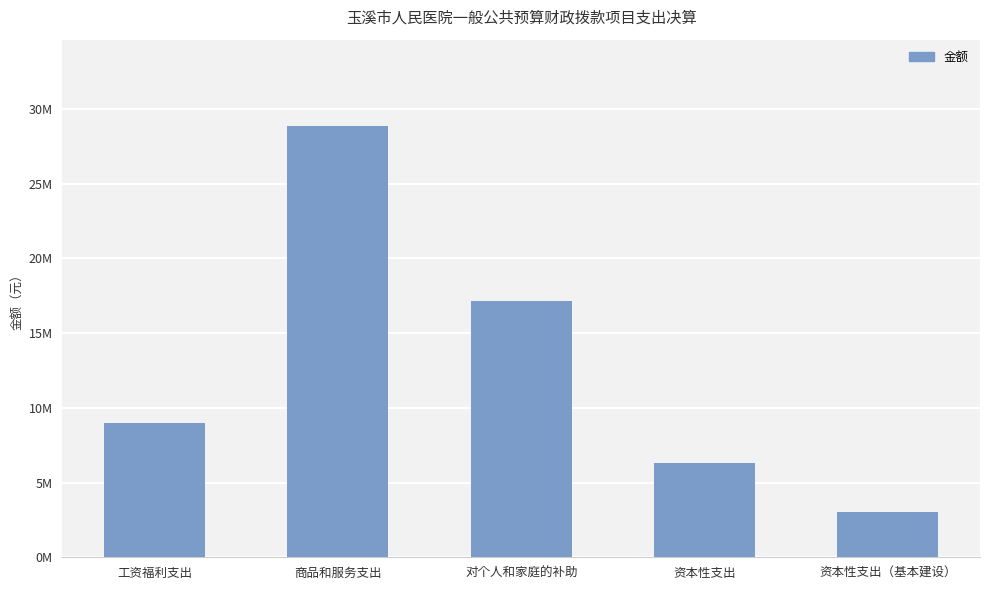

Is it true that the value at 工资福利支出 is 9013385.0?

True